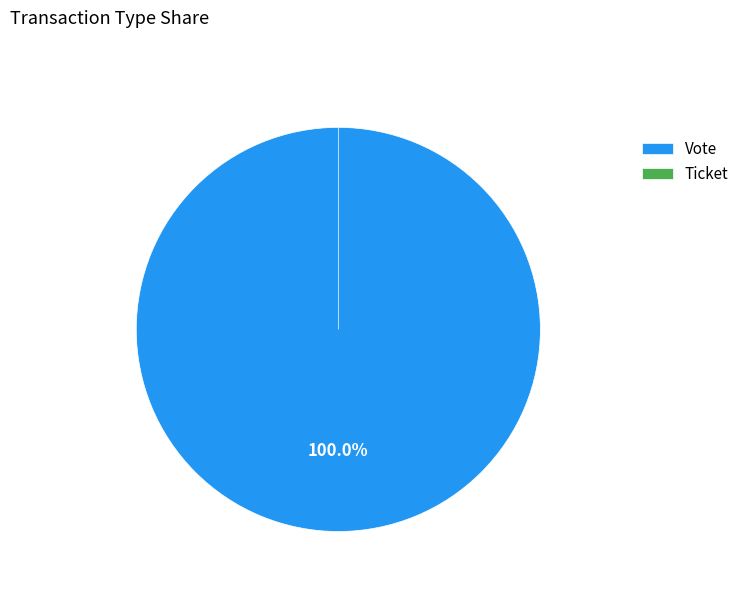

How many segments does this pie chart have?

2